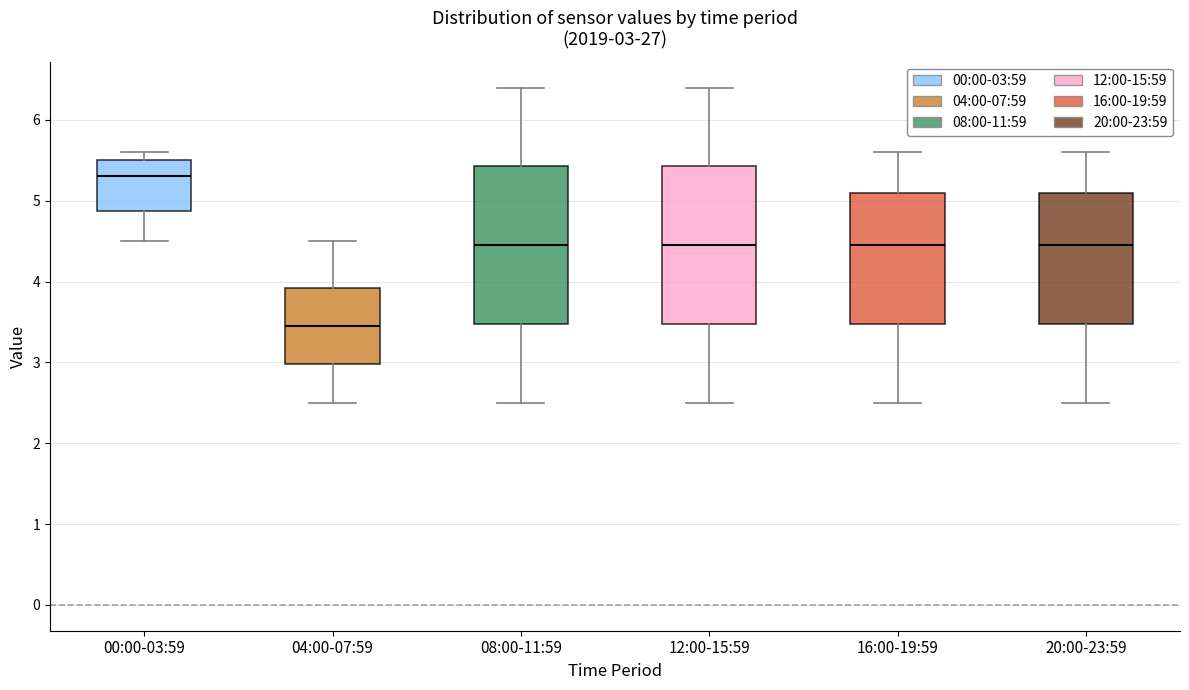

Which box has the highest median line?

00:00-03:59